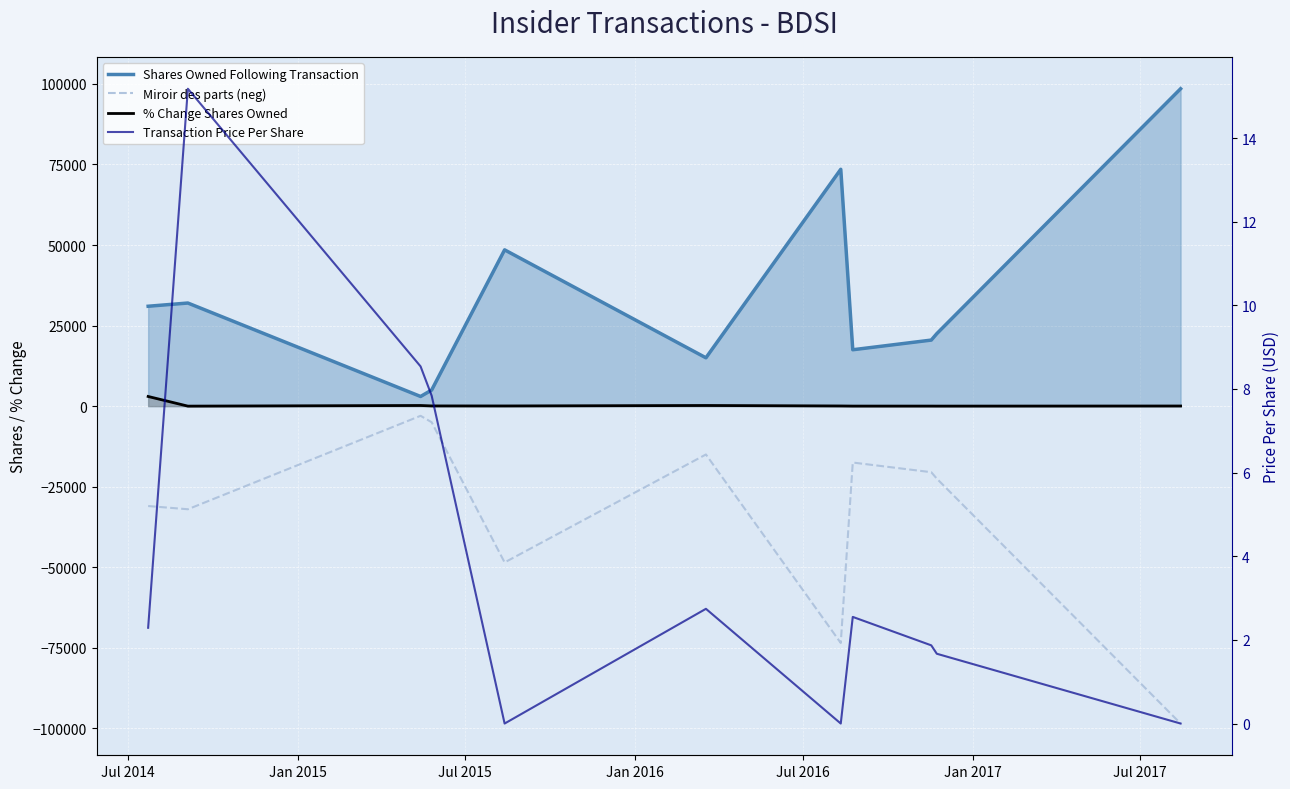

What is the average value of the Miroir des parts (neg) series?

-33363.6